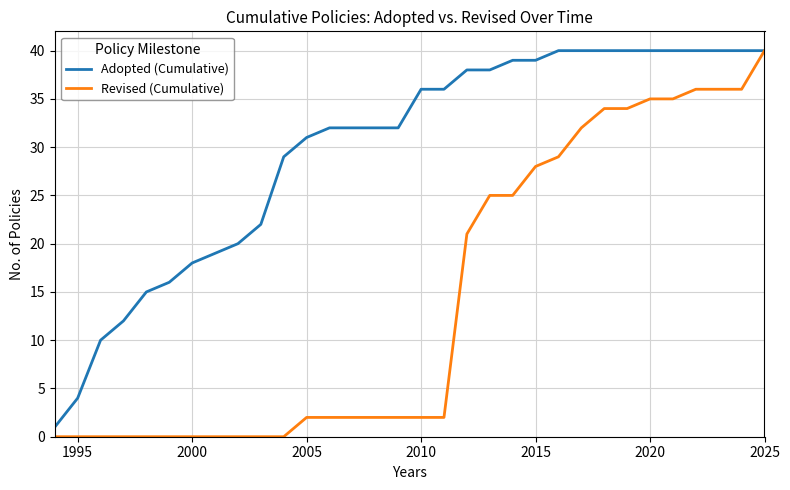

Rank the series by their average value, from lowest to highest.

Revised (Cumulative), Adopted (Cumulative)